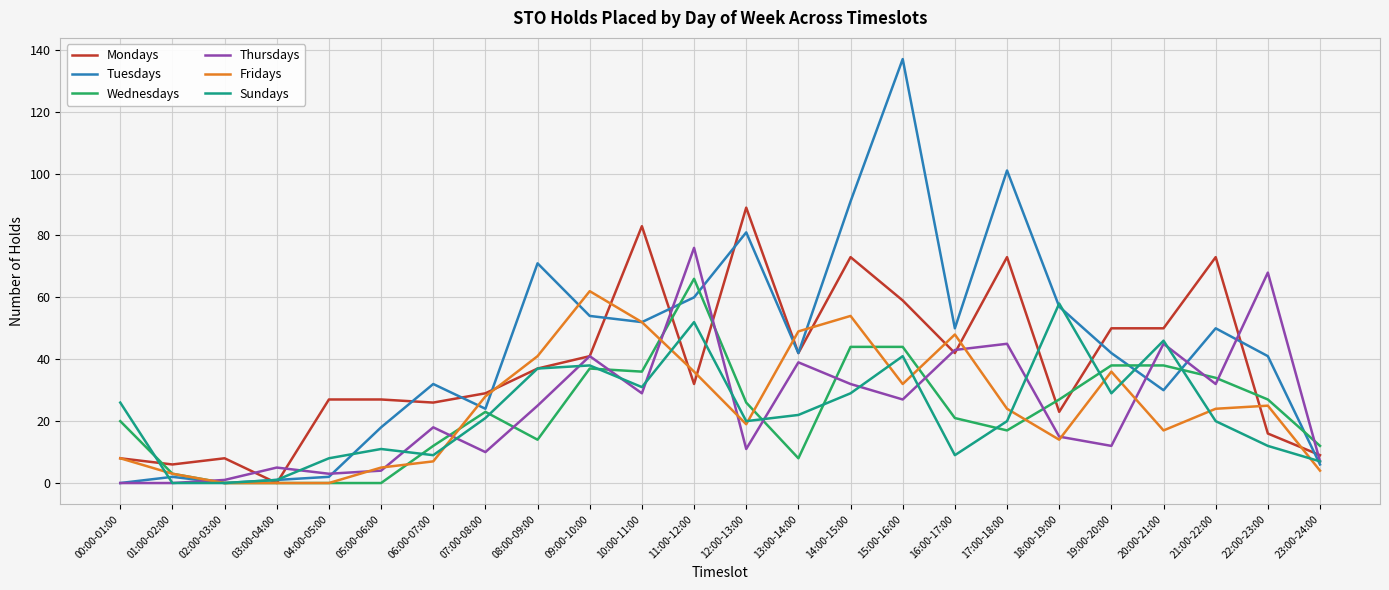

Where do Thursdays and Mondays first cross each other?

02:00-03:00 and 03:00-04:00